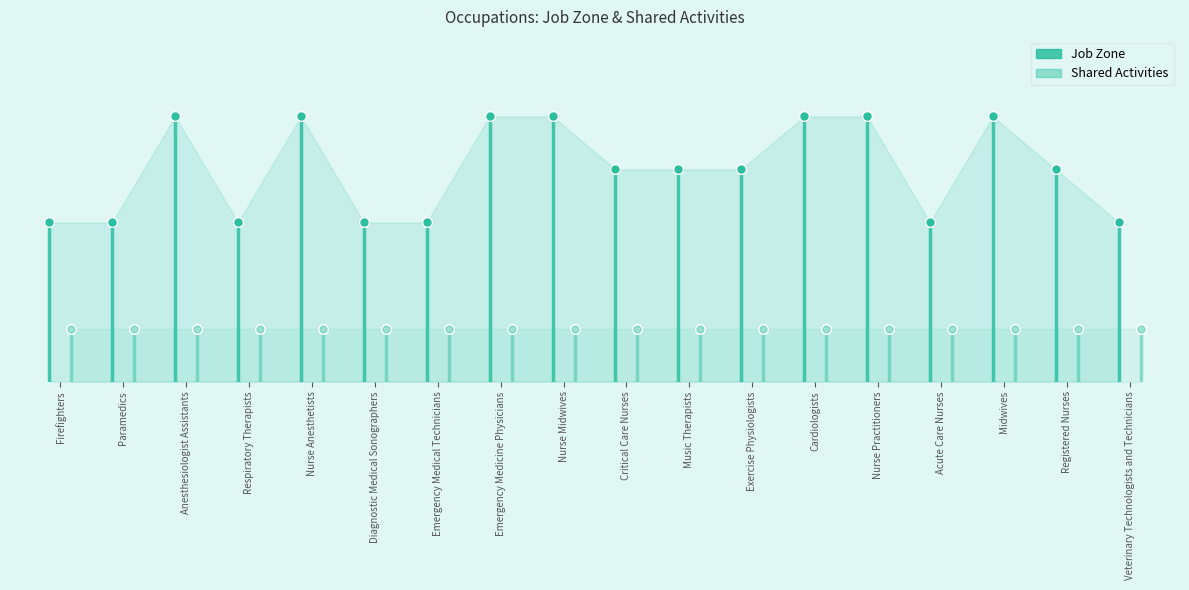

What is the difference between the maximum and minimum values in the Job Zone series?

2